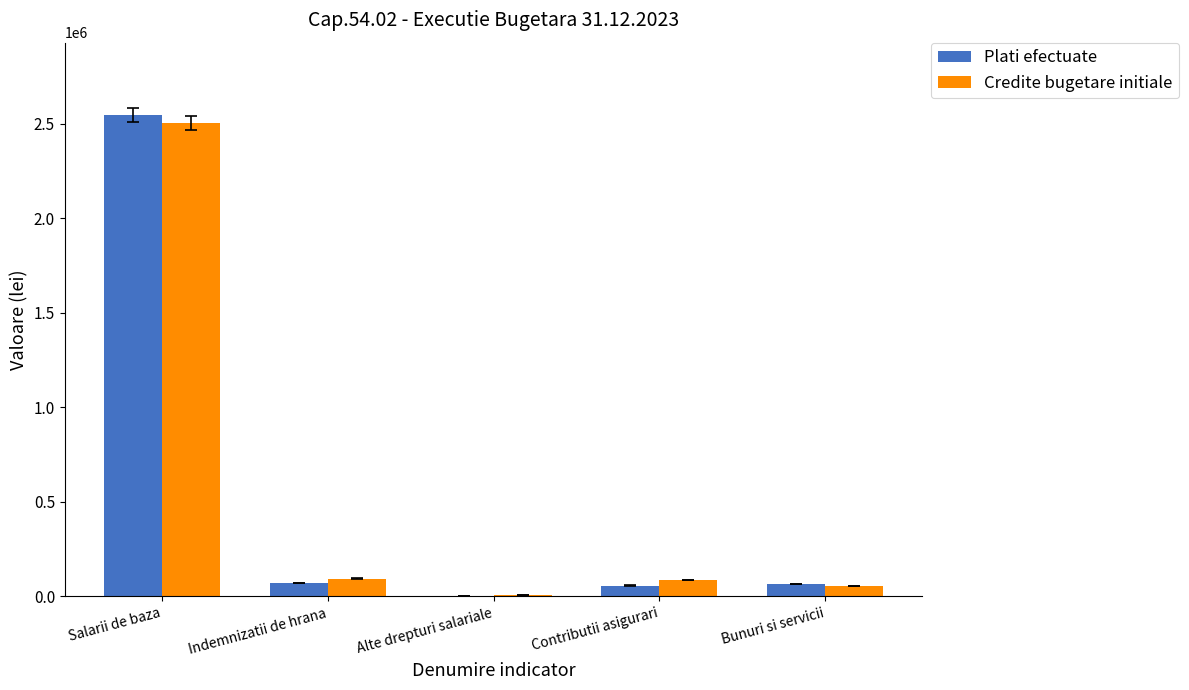

The Credite bugetare initiale series shows 87000 at Contributii asigurari. True or false?

True